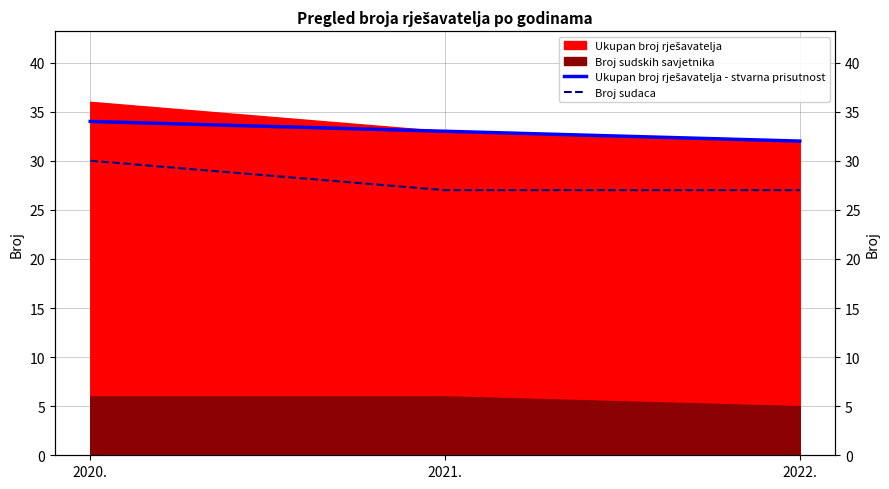

Does the chart display data point markers on the line(s)?

No